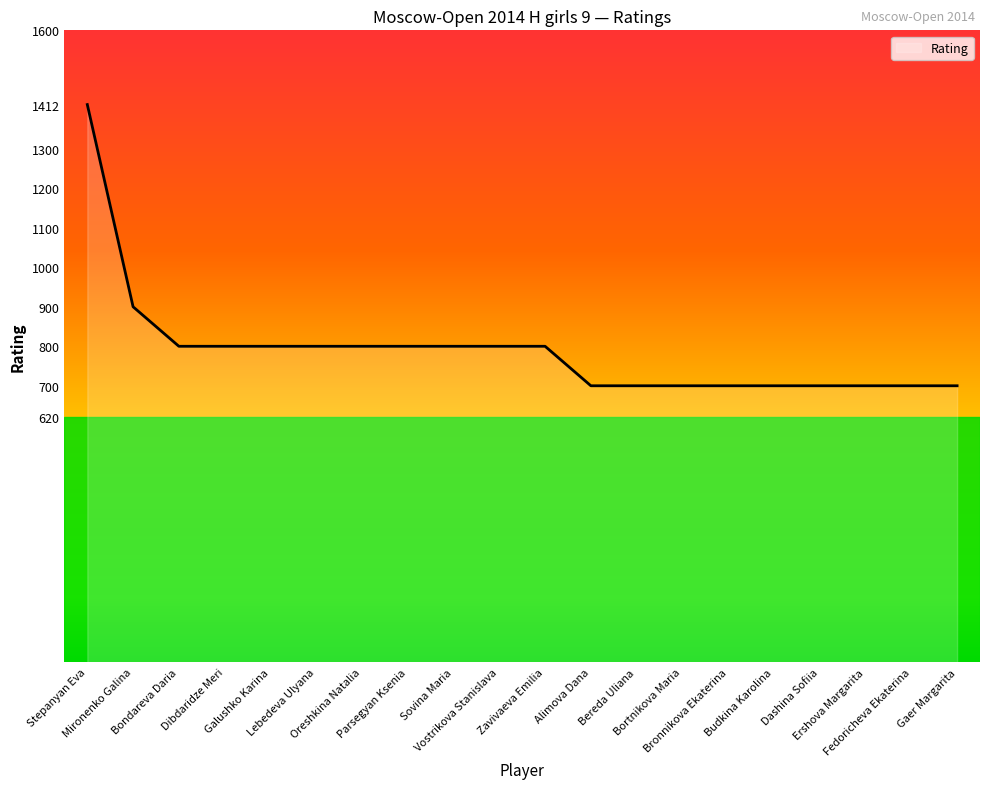

Which label corresponds to the largest value in the chart?

Stepanyan Eva